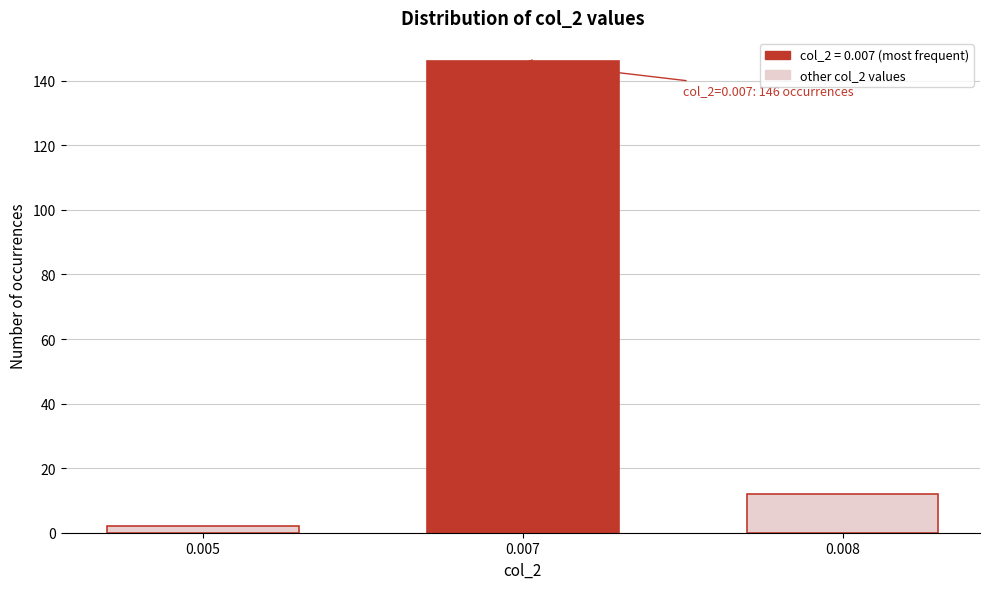

Reading right to left, extract all data points from this chart.

12	146	2